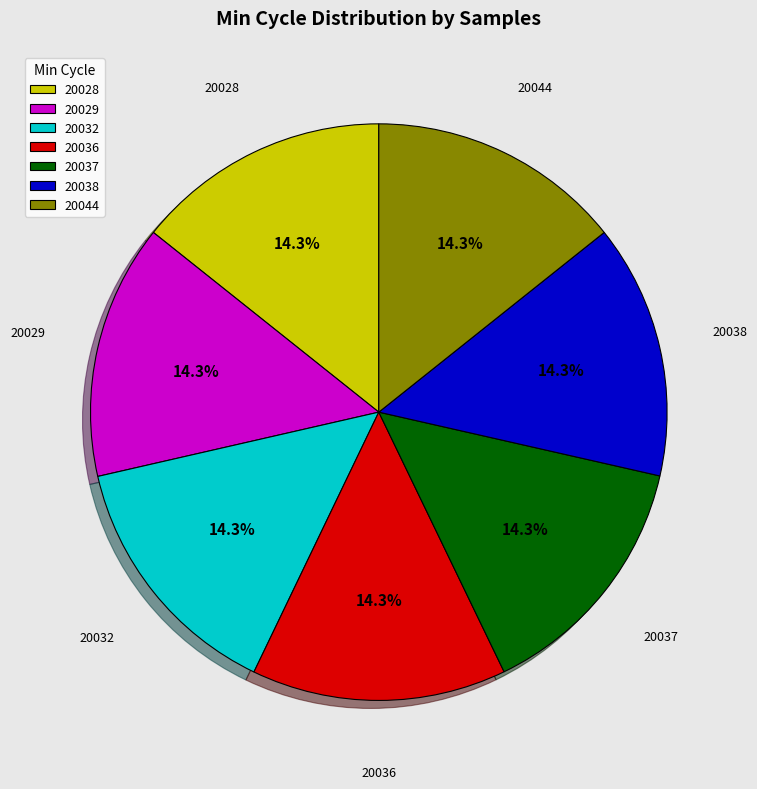

The 20028 slice represents 14% of the pie. True or false?

True